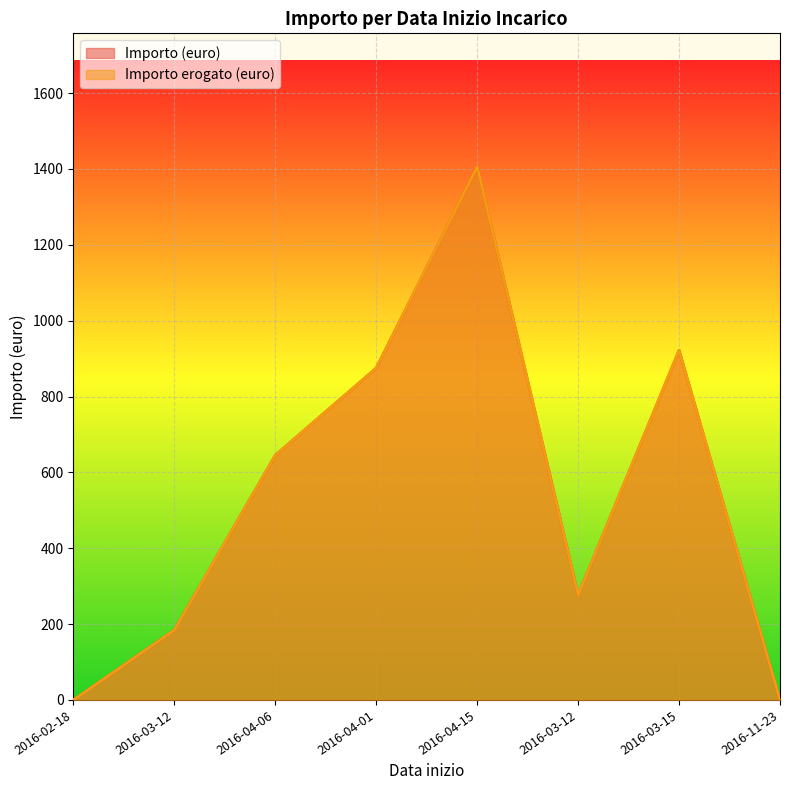

How many lines are shown in the chart?

2